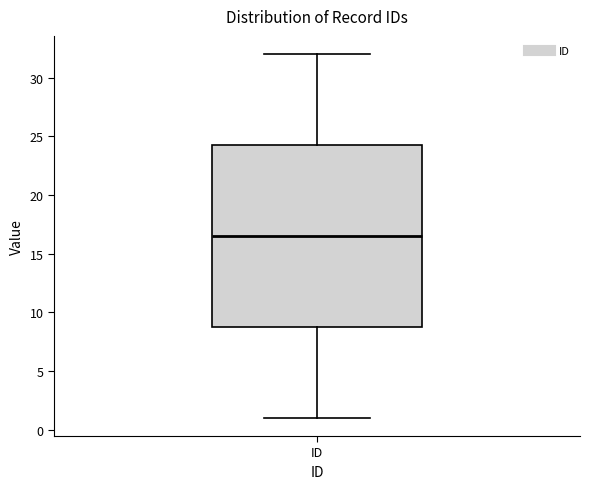

Transcribe this box plot: give where the median line is, the range the box spans, and where the two whiskers end, as read against the y-axis. The values are not printed on the chart, so give them approximately, as read against the axis.

median 16.5, box 9.0 to 24.5, whiskers 1.0 to 32.0